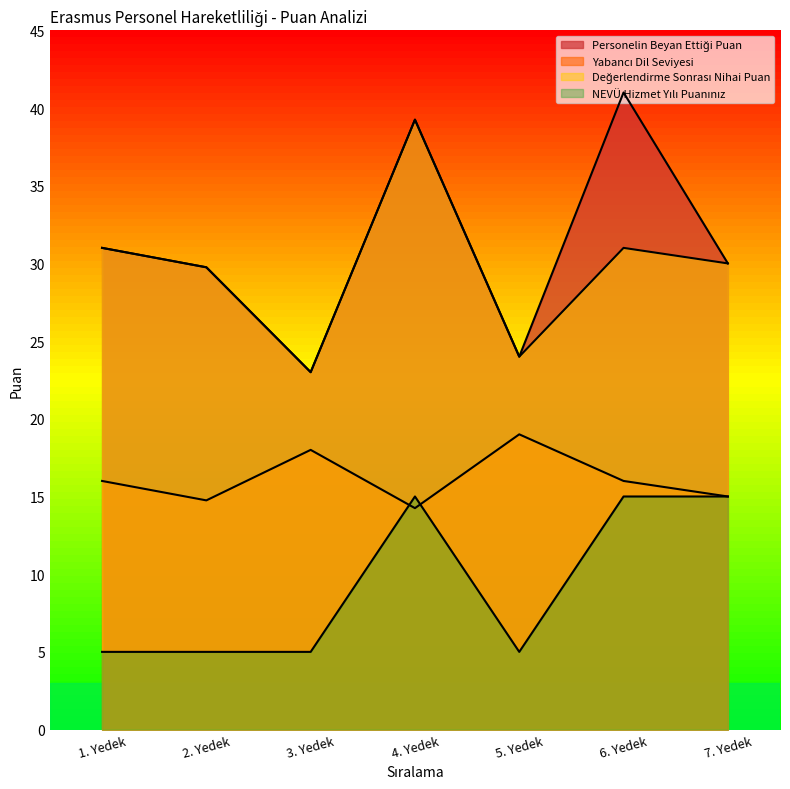

Which series changed the most between 1. Yedek and 7. Yedek?

NEVÜ Hizmet Yılı Puanınız